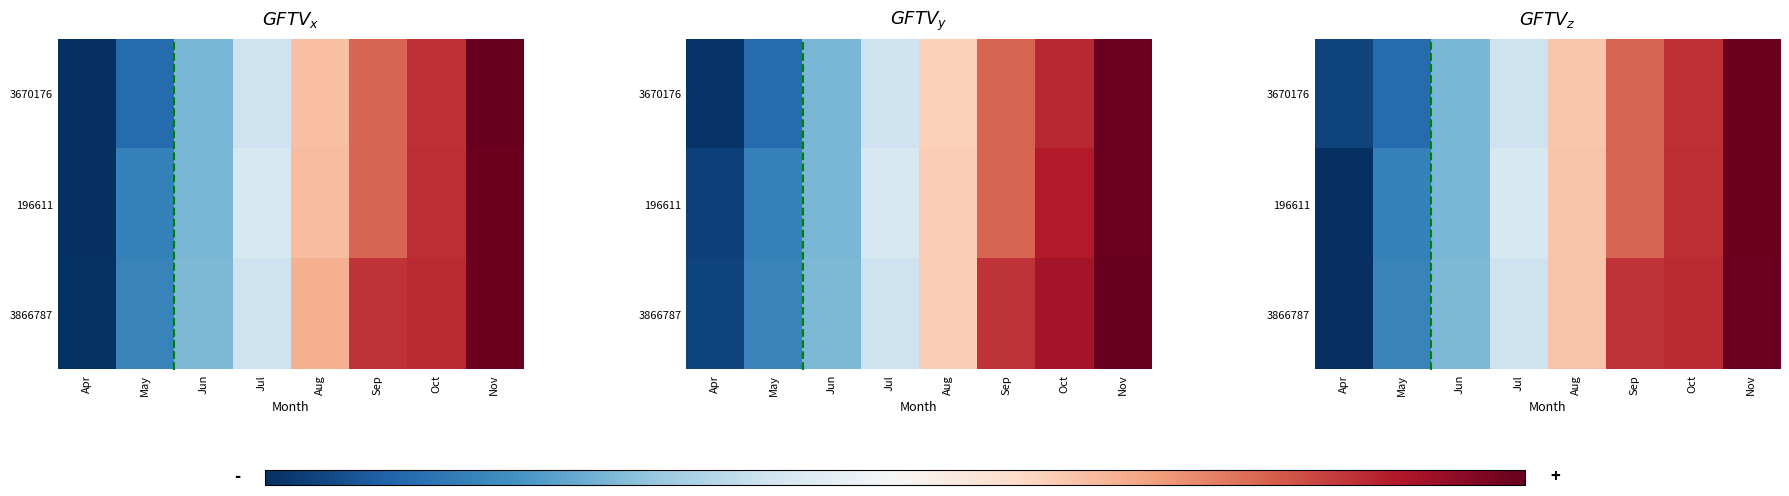

How many values in the 3866787 series exceed 0?

4